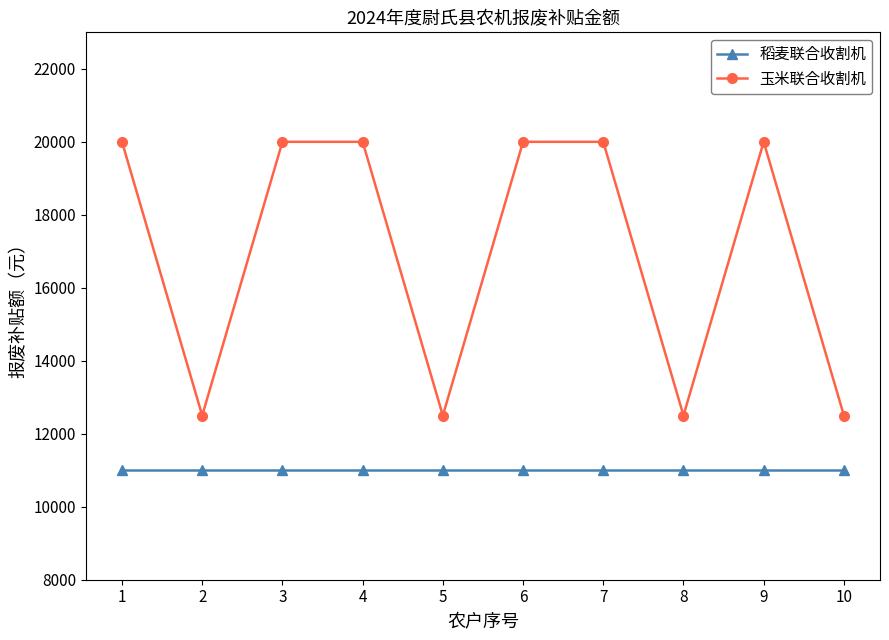

How many interior local valleys does the 玉米联合收割机 series have?

3